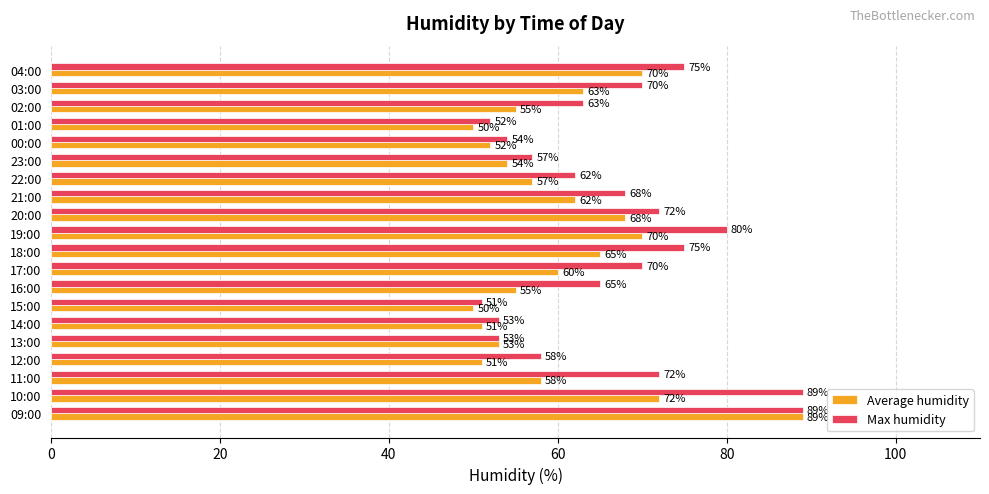

What is the difference between the second highest and second lowest values in the Average humidity series?

22